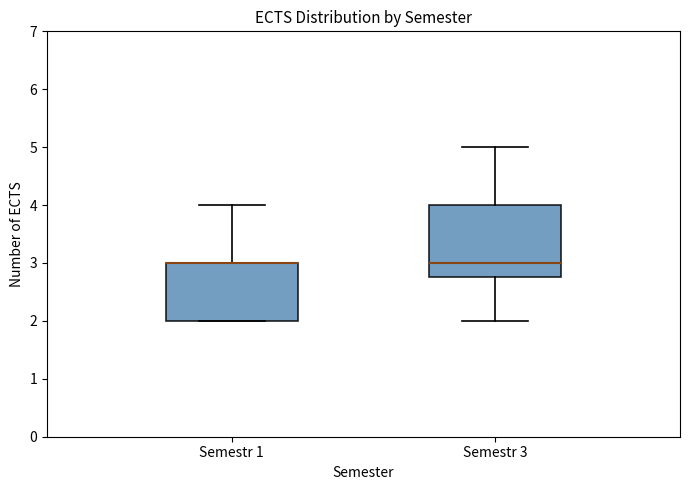

Where does the upper whisker of the box for Semestr 3 end on the y-axis? The values are not printed on the chart, so give them approximately, as read against the axis.

5.0